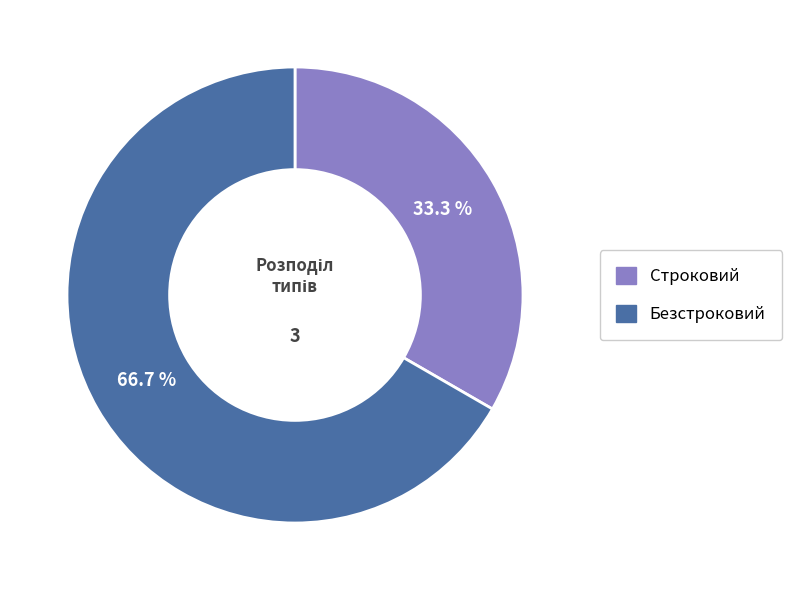

Do Безстроковий and Строковий together represent more than half of the pie?

Yes